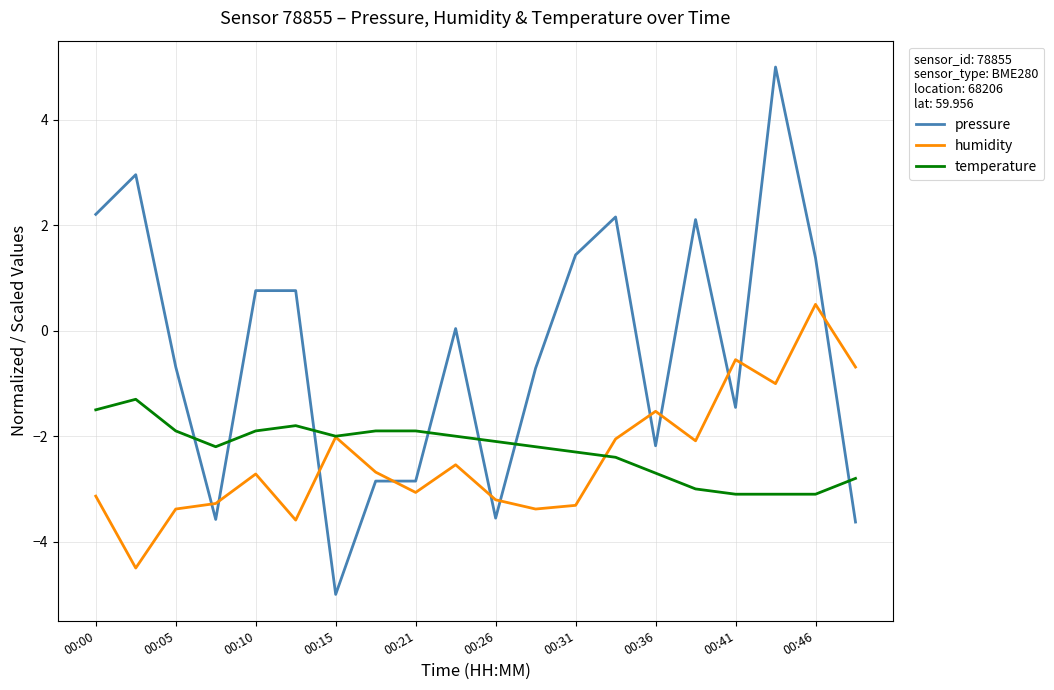

True or false: pressure and humidity intersect in this chart.

True